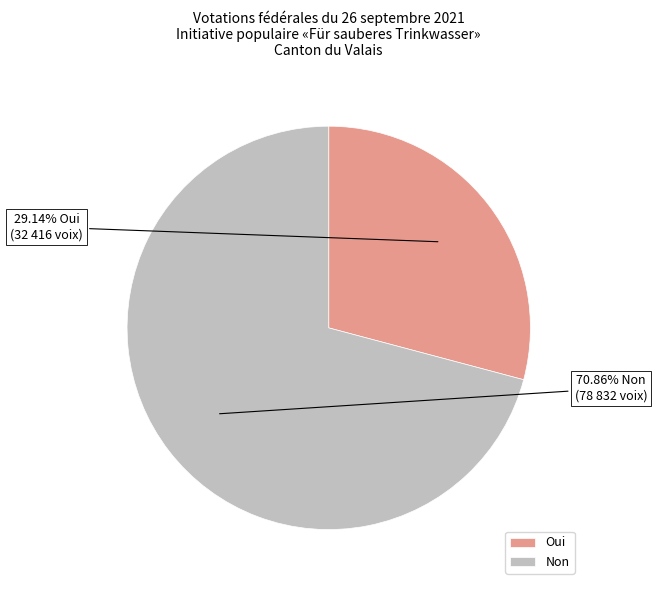

Which category has the biggest portion of the pie?

Non